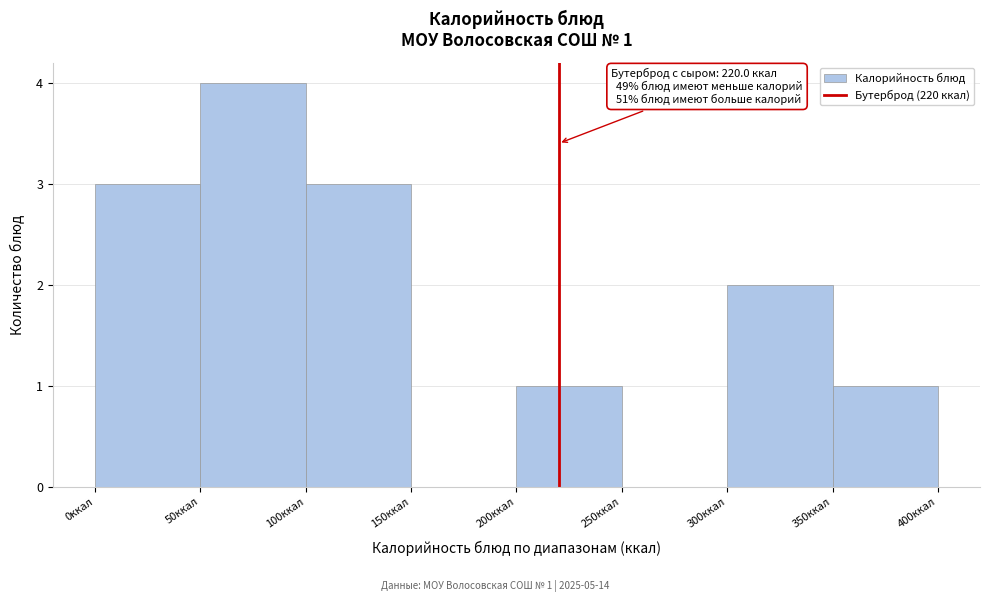

Over which range of the x-axis is the bar tallest?

50 to 100